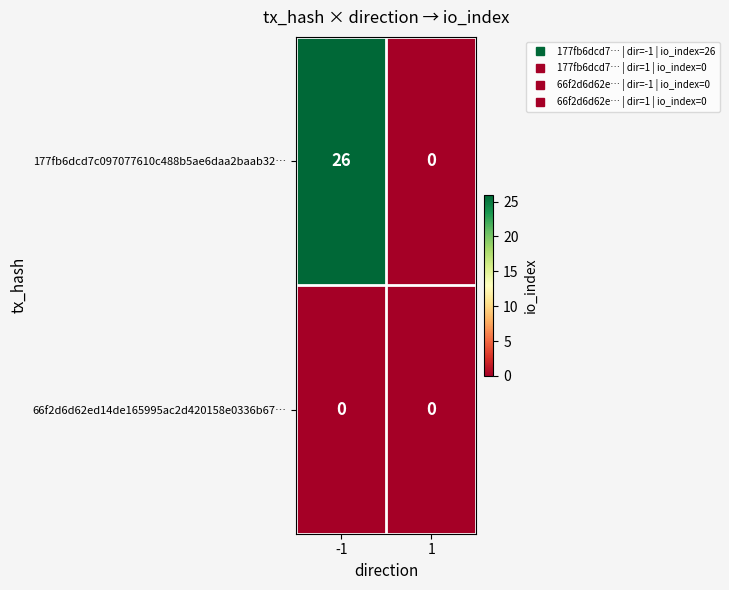

Which series has the largest total across all categories?

177fb6dcd7c097077610c488b5ae6daa2baab32…